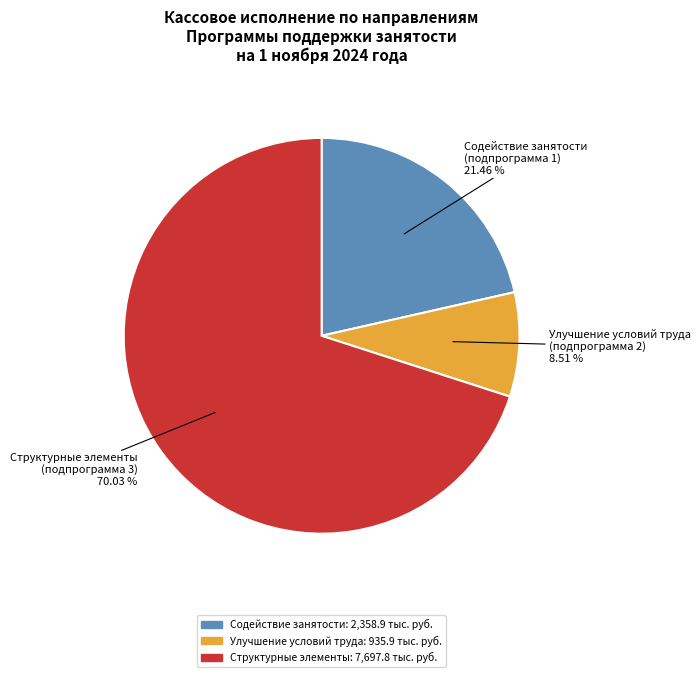

Between Содействие занятости and Улучшение условий труда, which is larger?

Содействие занятости